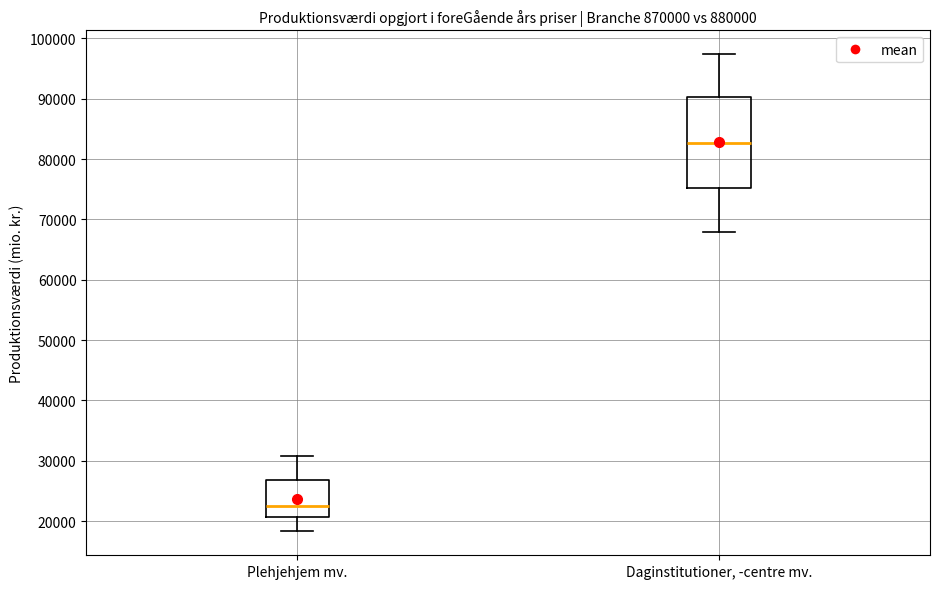

Which box has the highest median line?

Daginstitutioner, -centre mv.